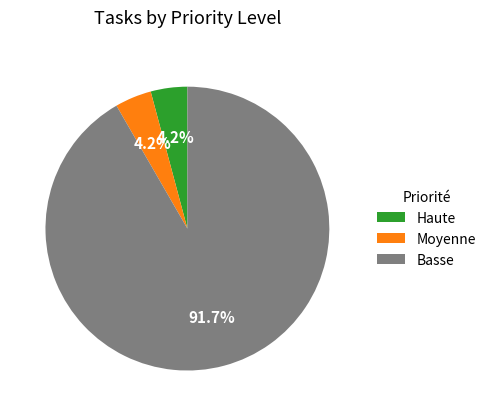

Does any single category account for the majority?

Yes